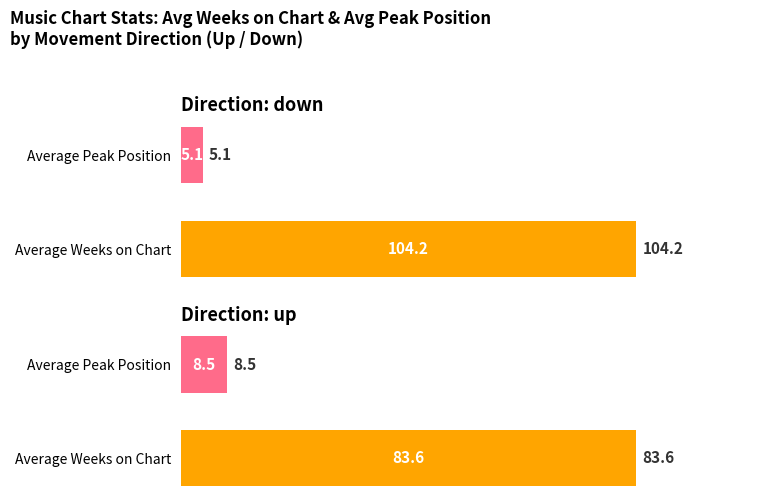

Where is down nearest to the value 54?

Average Peak Position